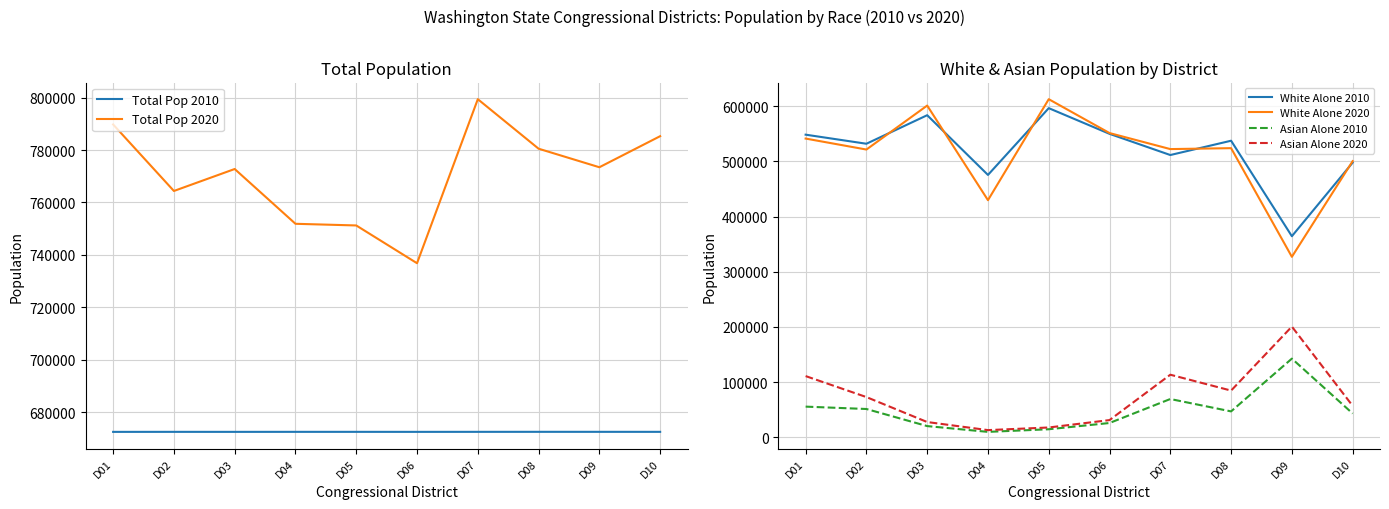

Which category has the highest value across all series?

D07